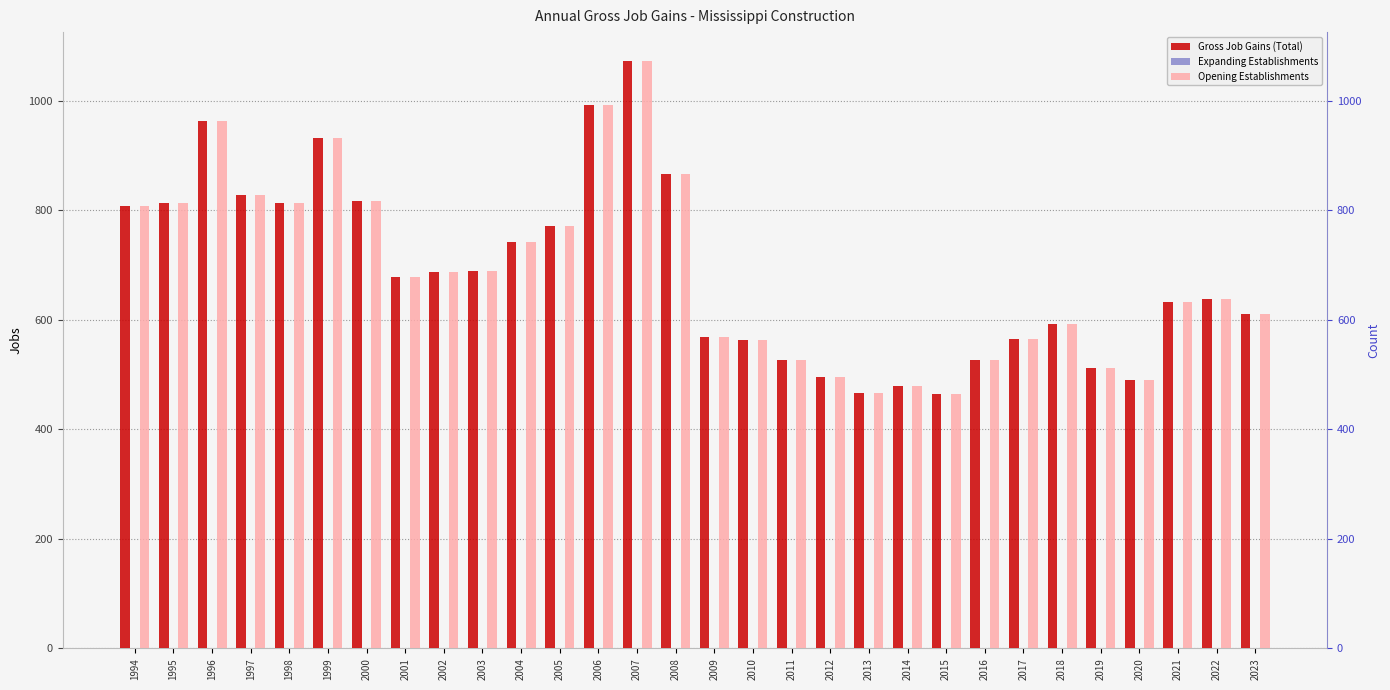

What is the average value of the Gross Job Gains (Total) series?

687